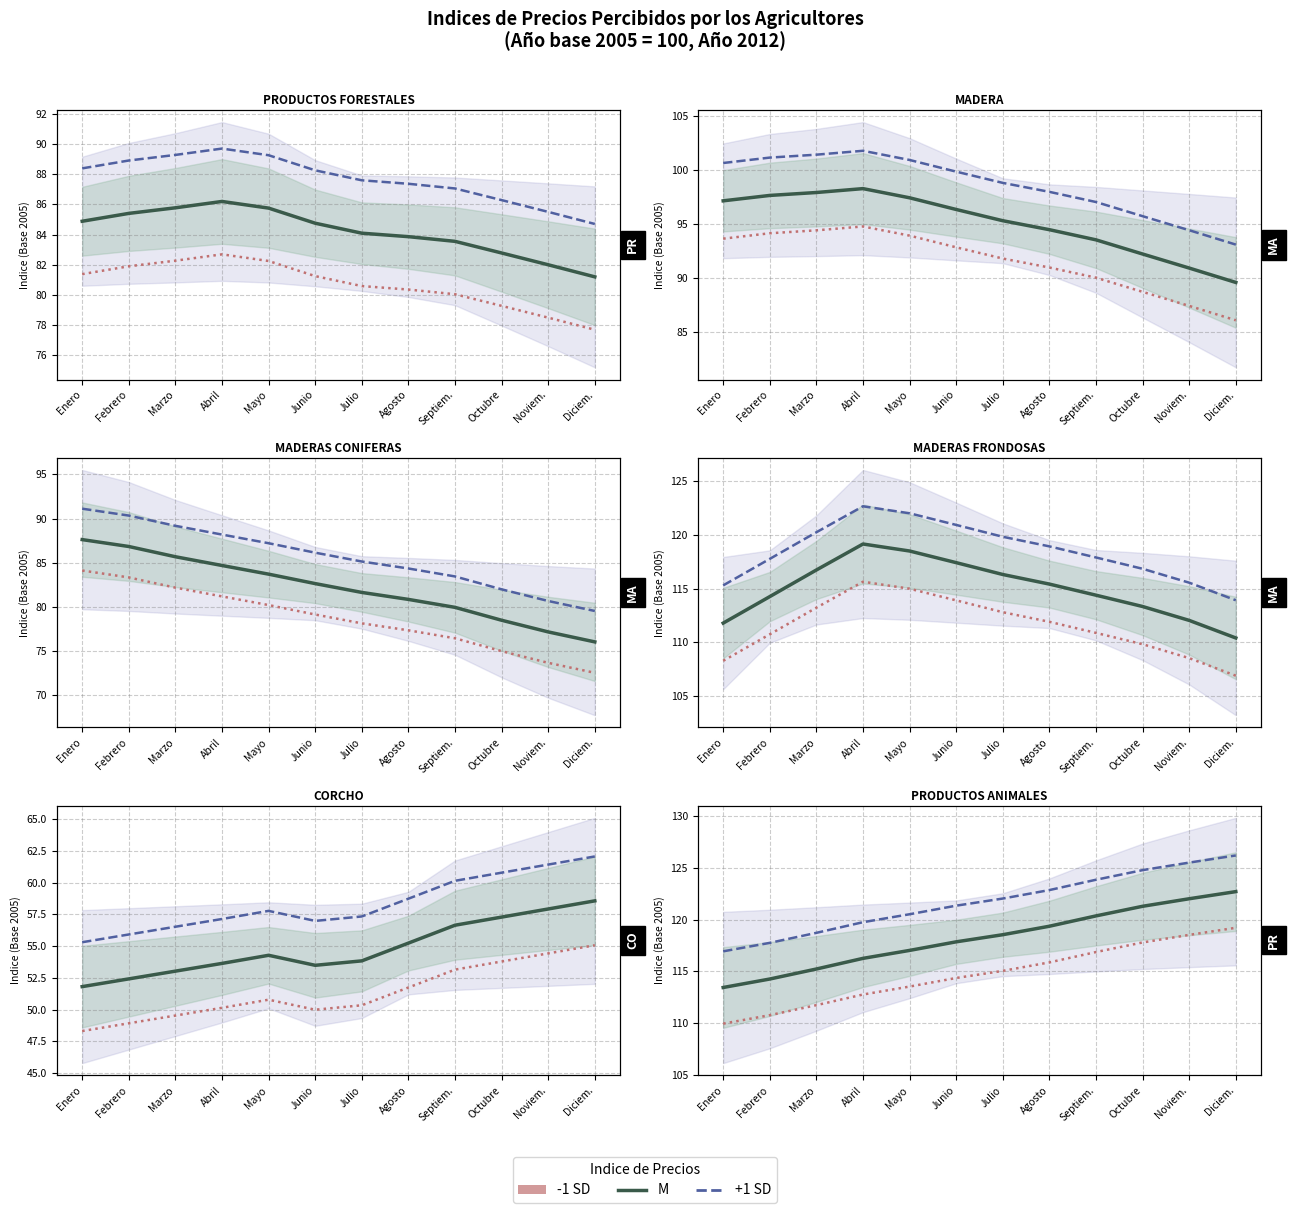

Does the chart display data point markers on the line(s)?

No